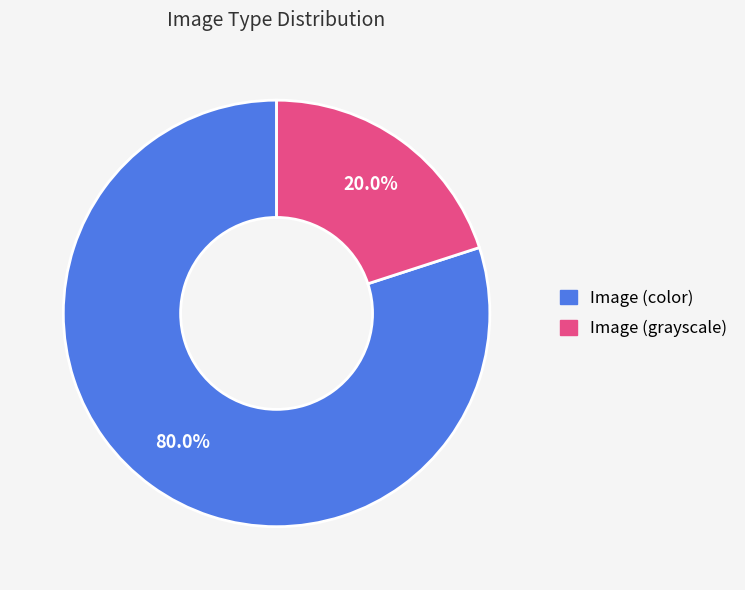

To the nearest percent, what is the difference between the largest and smallest slice percentages?

60%